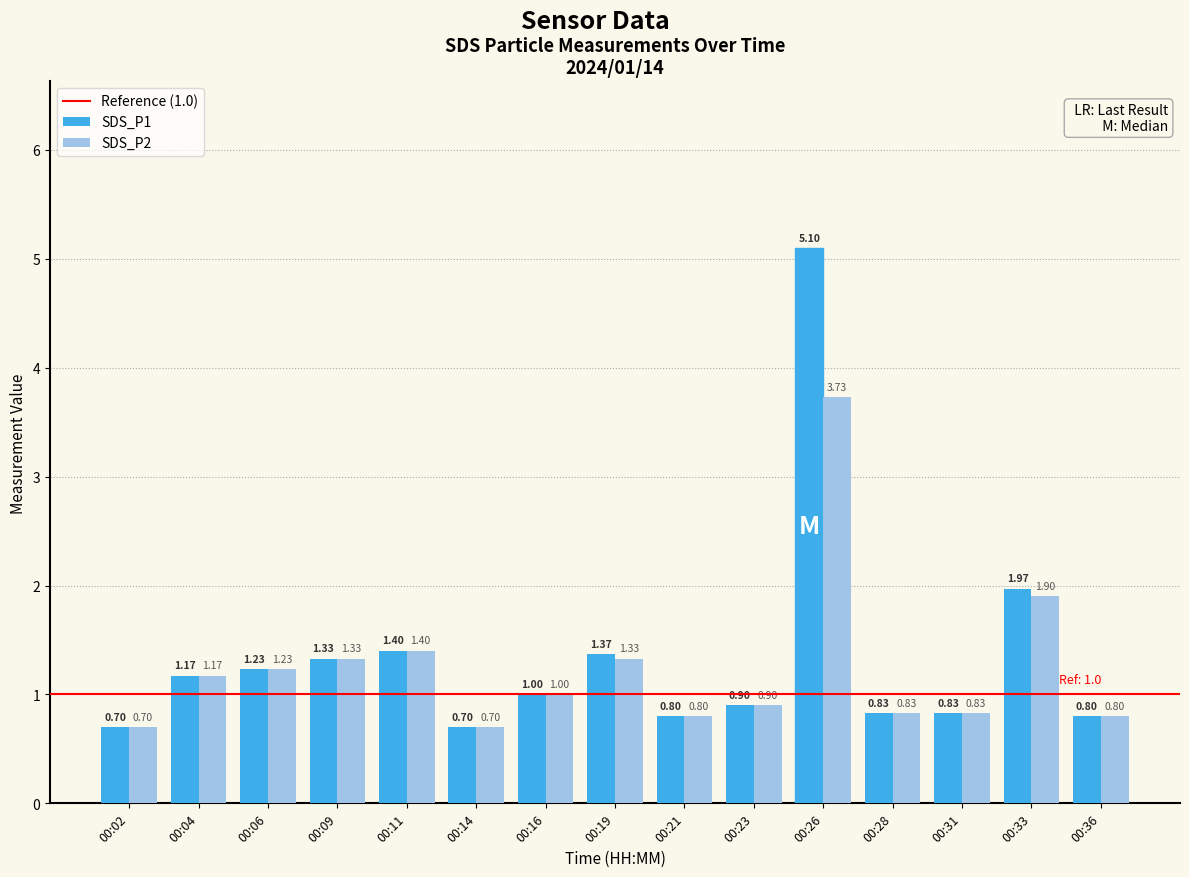

Which series changed the most between 00:21 and 00:26?

SDS_P1